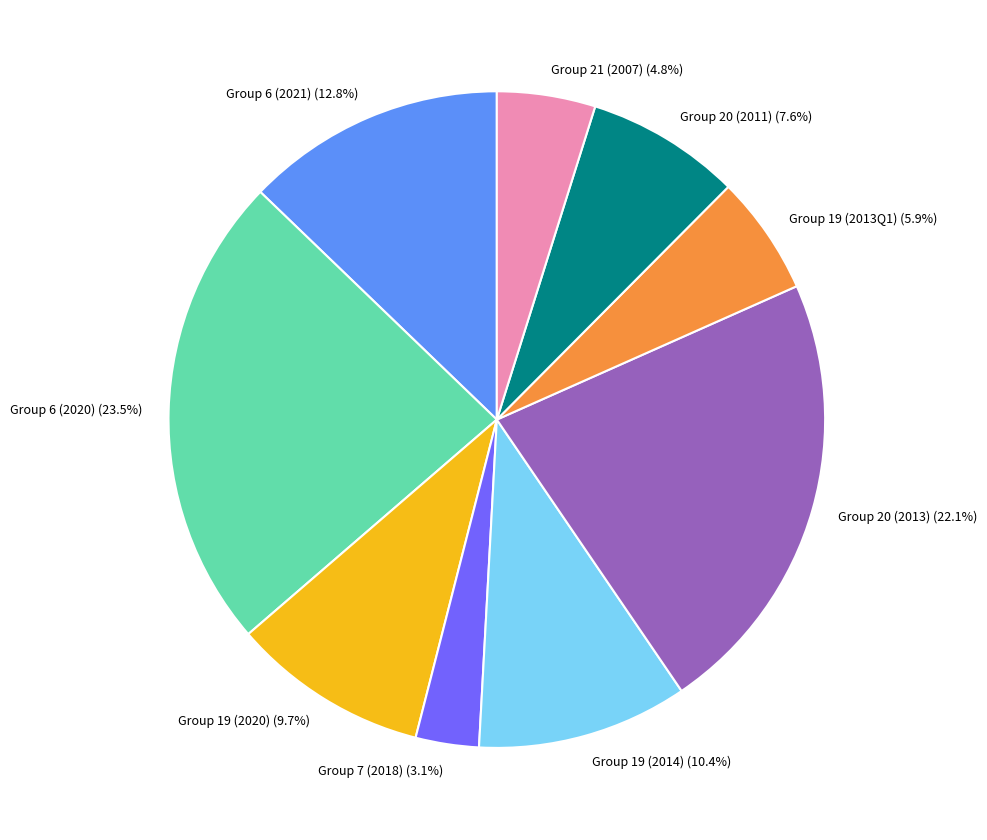

Count the number of slices in the pie.

9